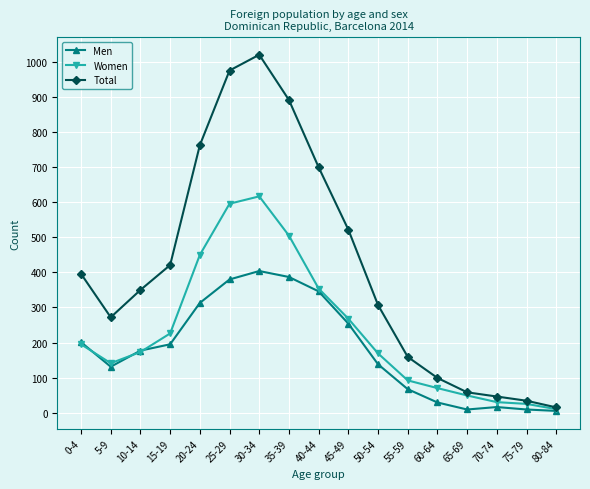

List the series in order of their overall mean, lowest first.

Men, Women, Total